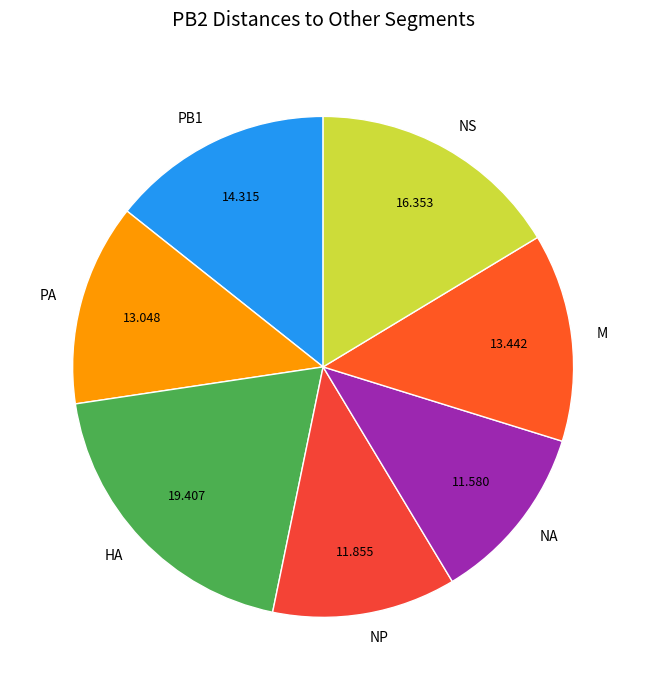

Is there any slice that represents more than half of the pie?

No